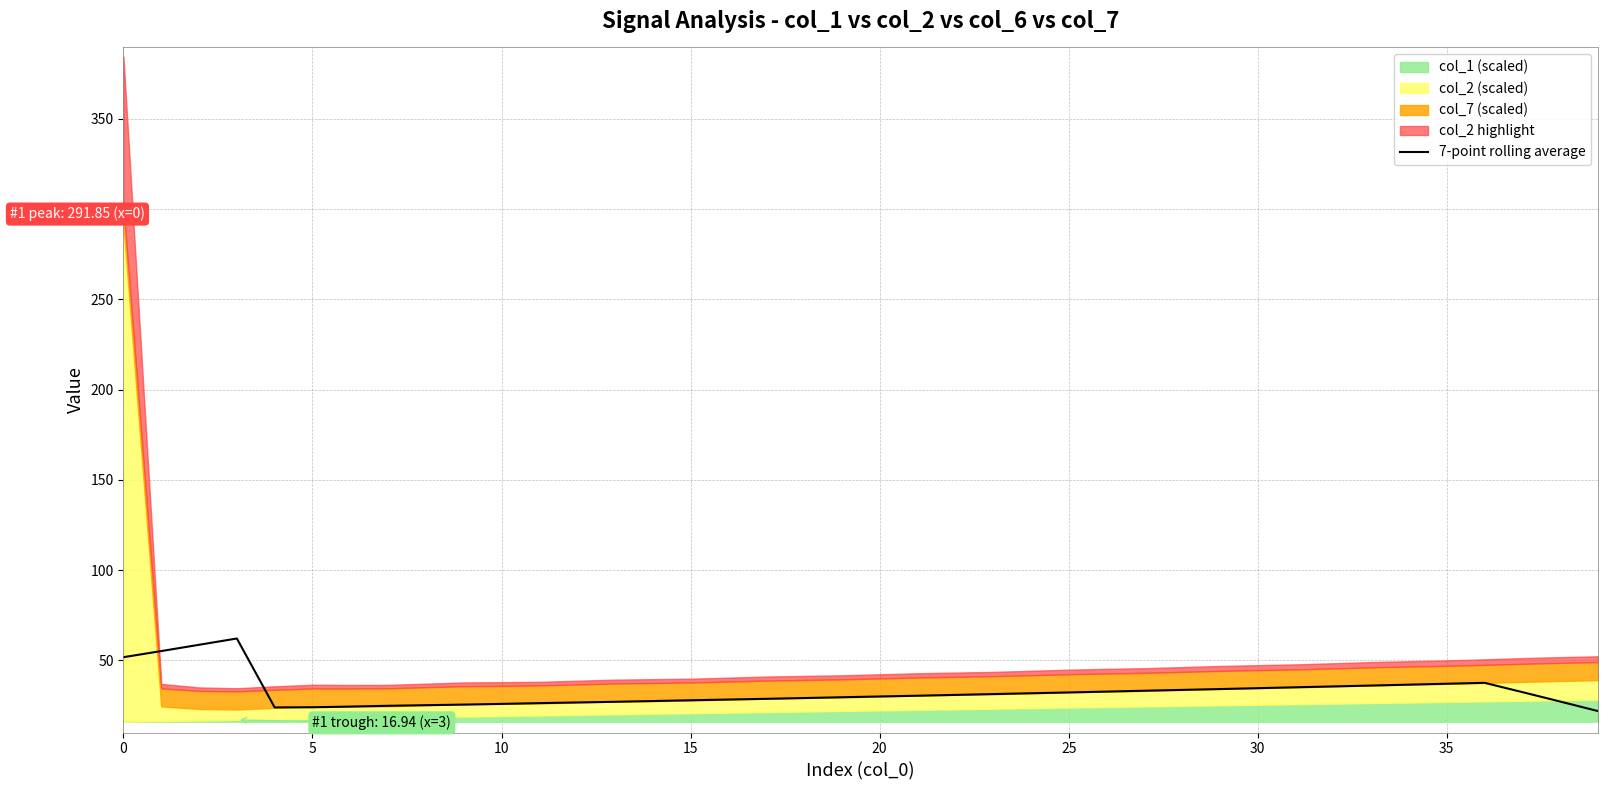

What is the minimum value for 7-point rolling average?

21.9